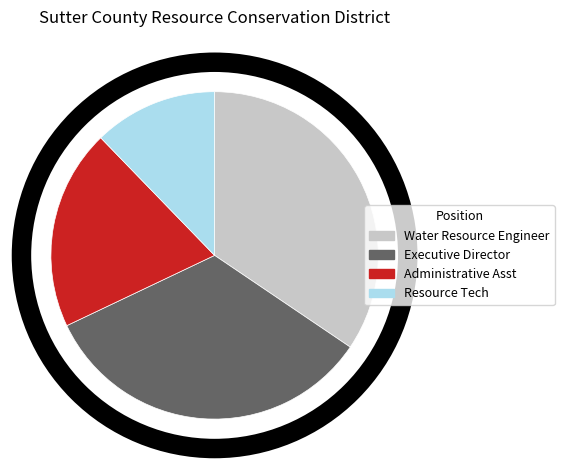

How many slices are in this pie chart?

4